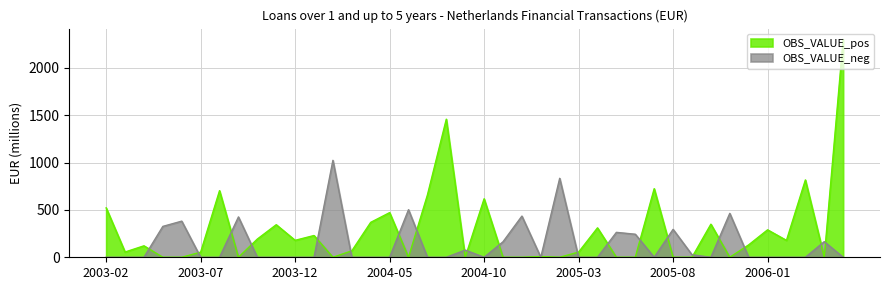

At which category is the sum across all series the highest?

2006-05